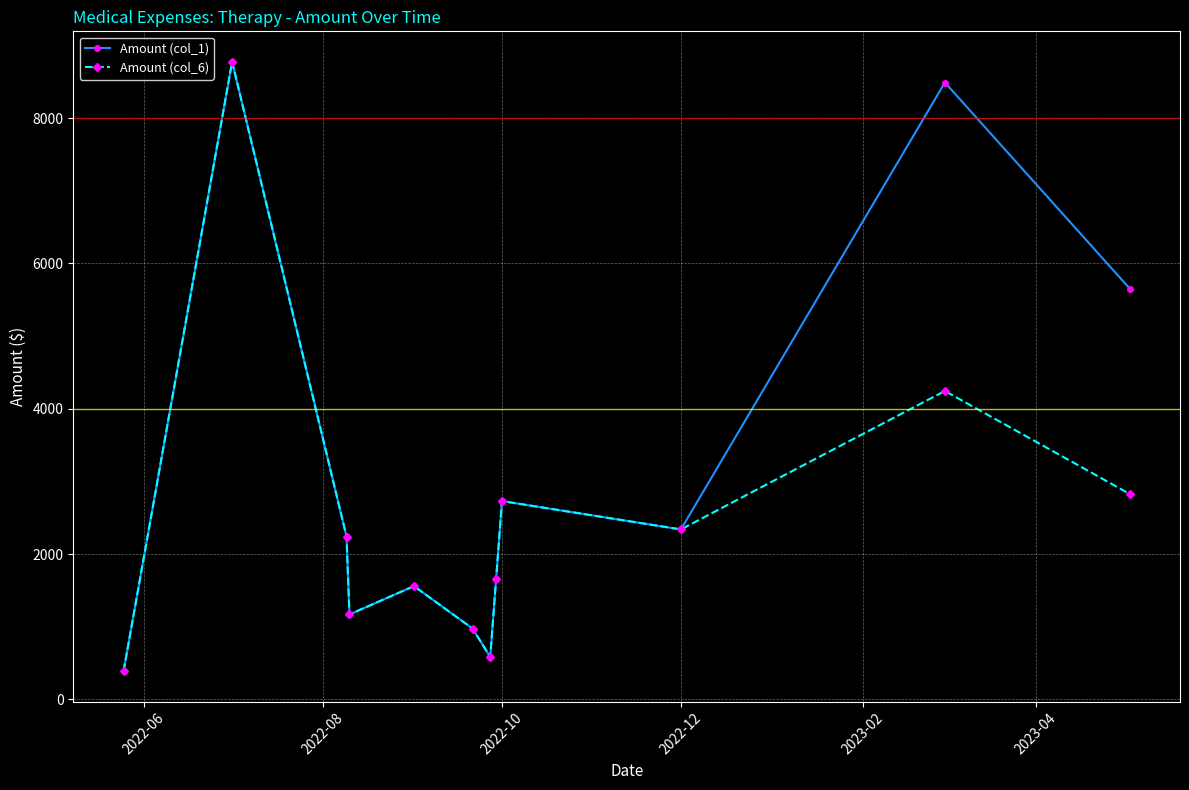

How many interior local peaks does the Amount (col_6) series have?

4